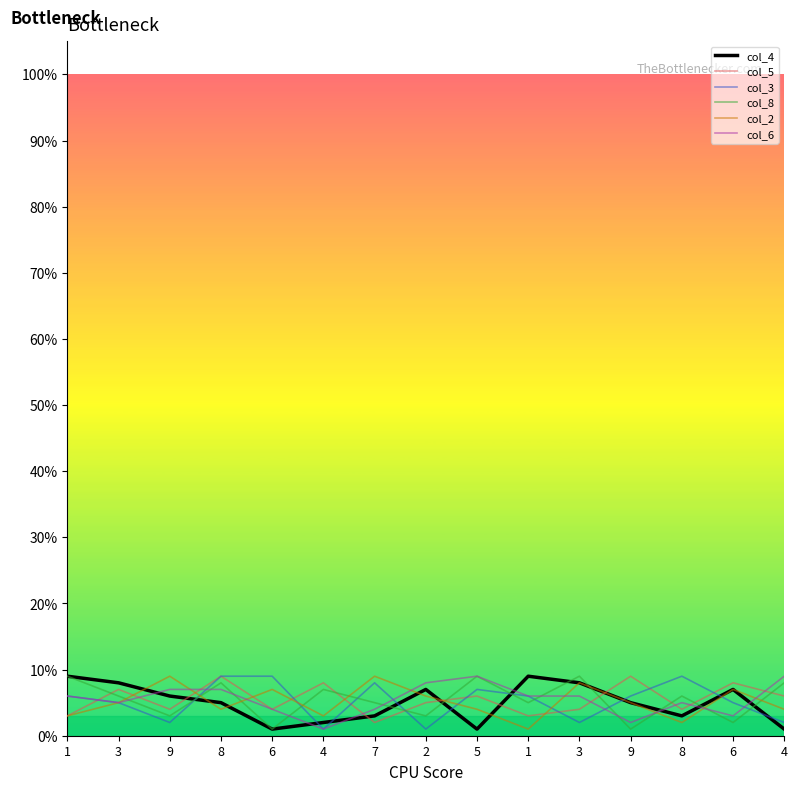

Is the value of col_8 at 4 greater than the value of col_3 at 9?

Yes